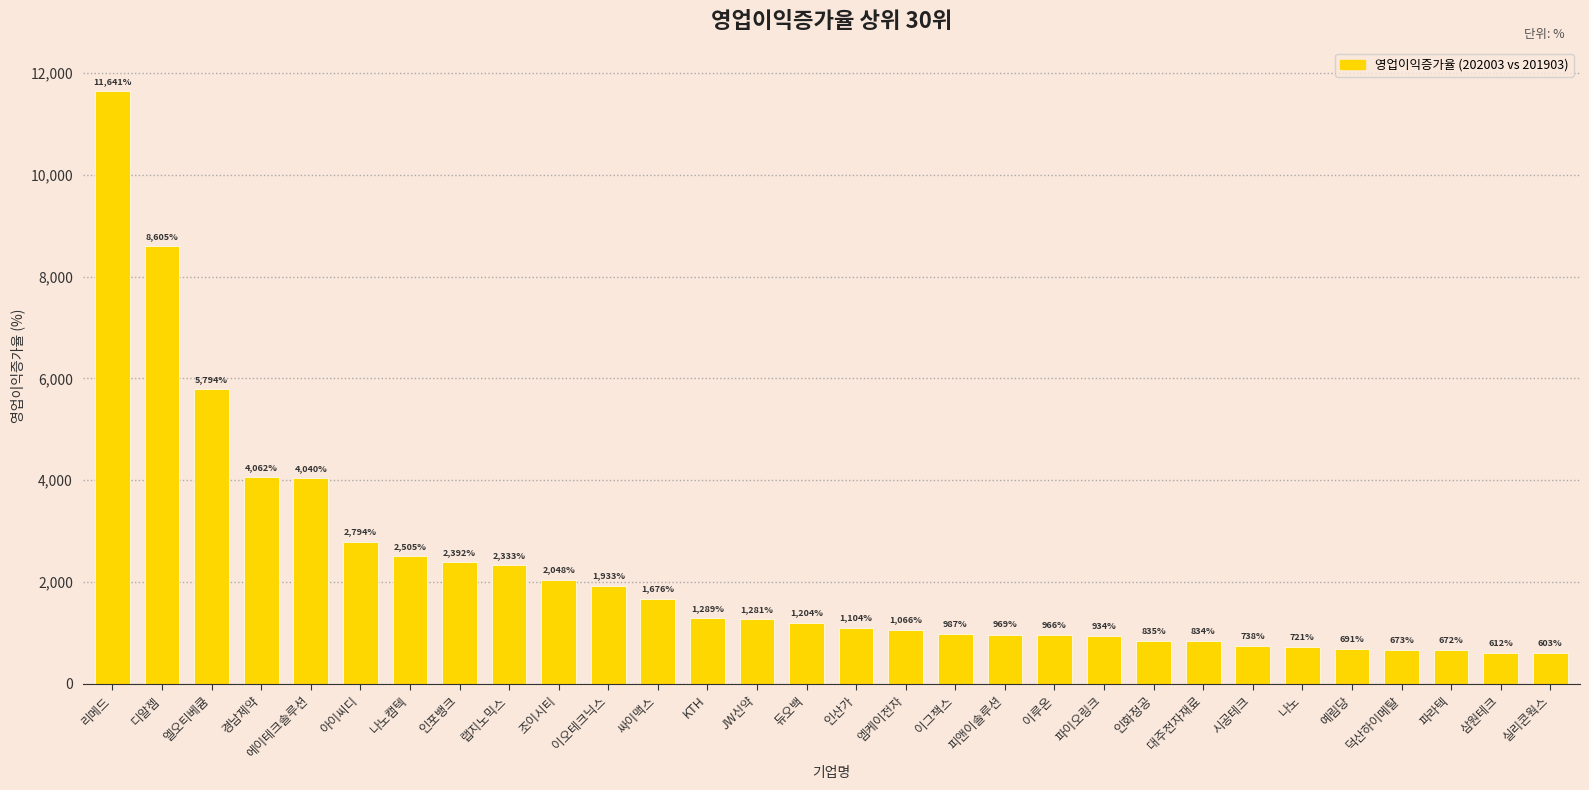

How many series are shown in this chart?

1